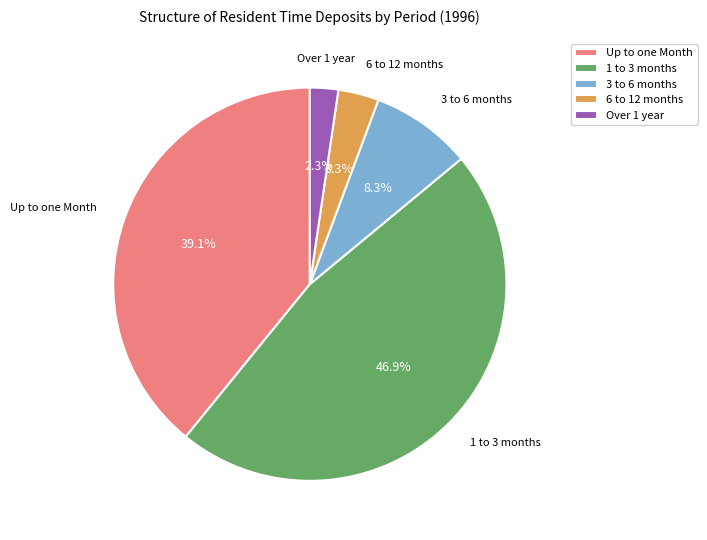

To the nearest percent, what is the average slice percentage?

20%